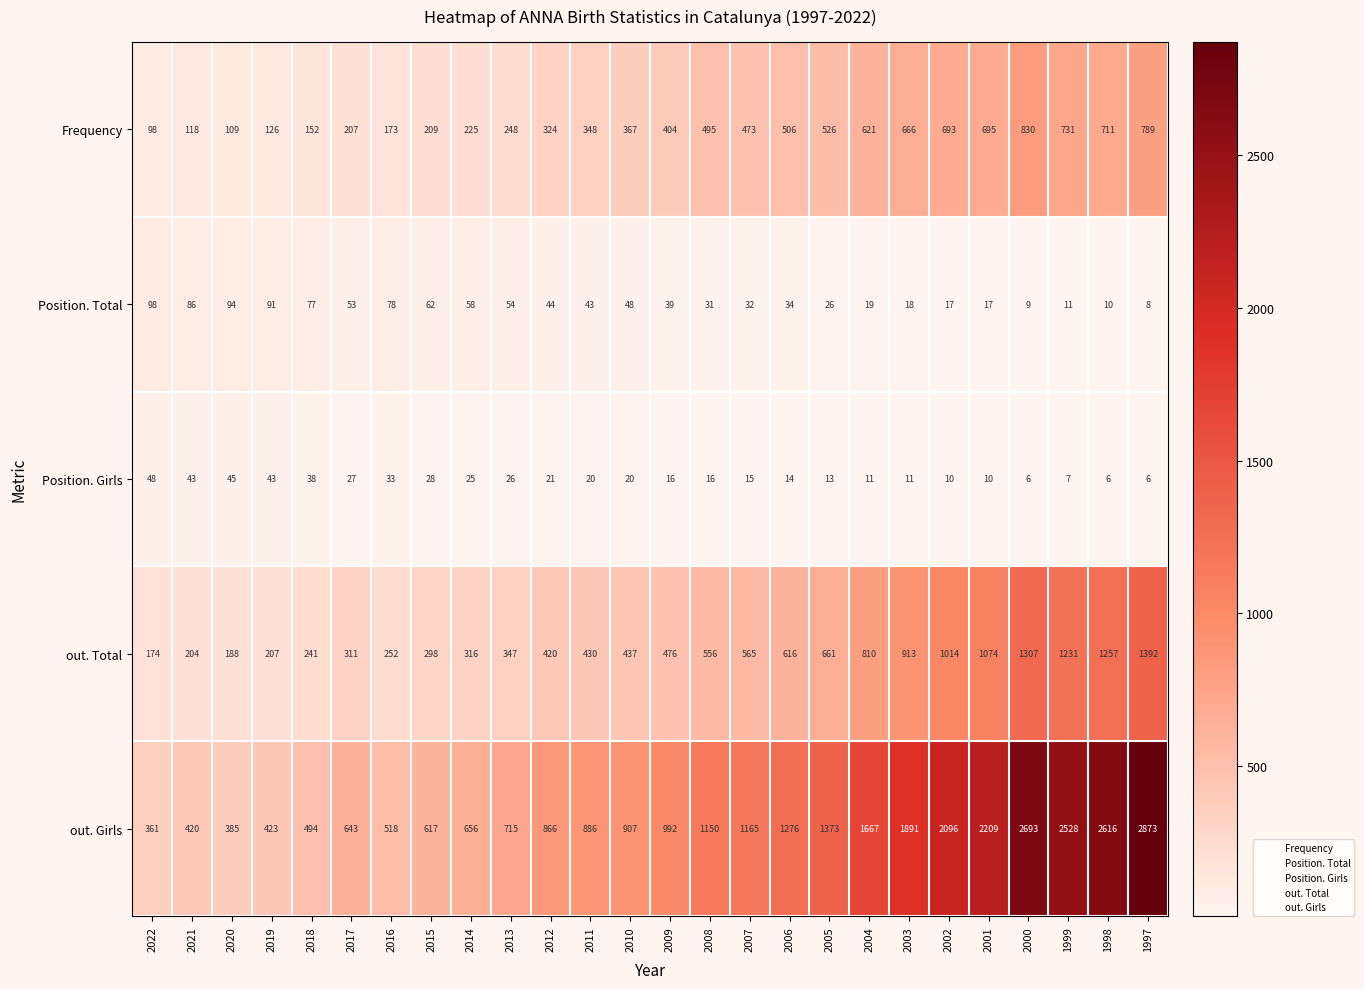

What is the sum of the Position. Total values at 1998 and 2002?

27